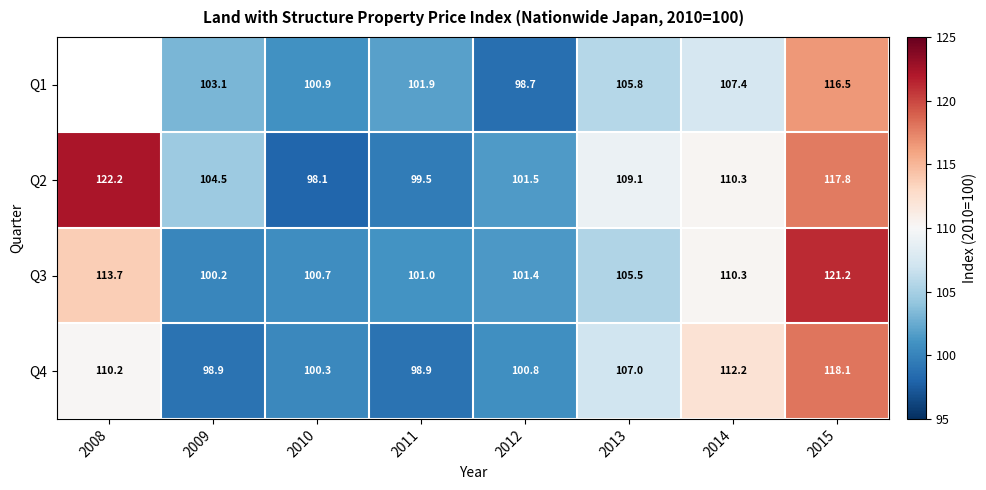

Is the value of Q2 at 2009 greater than the value of Q4 at 2015?

No